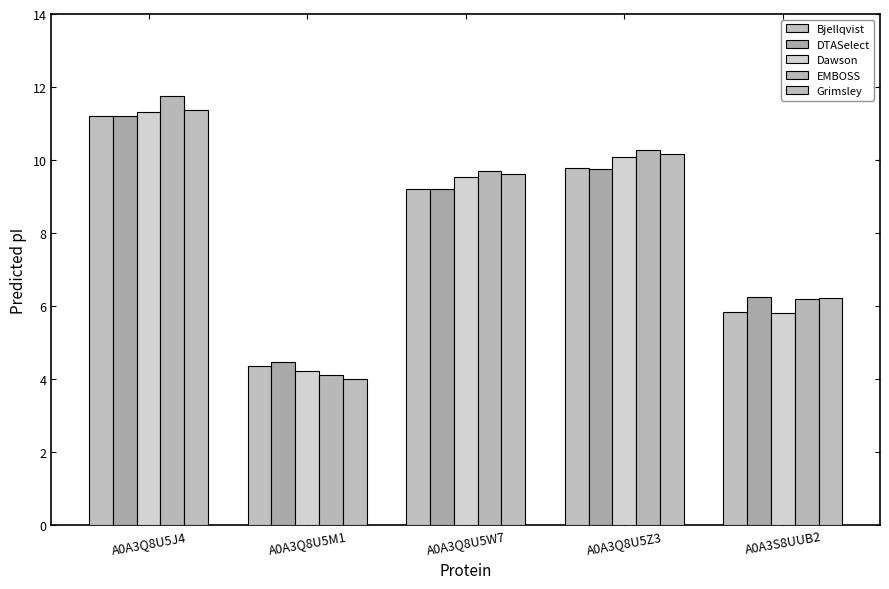

What is the highest value of the Grimsley series?

11.4